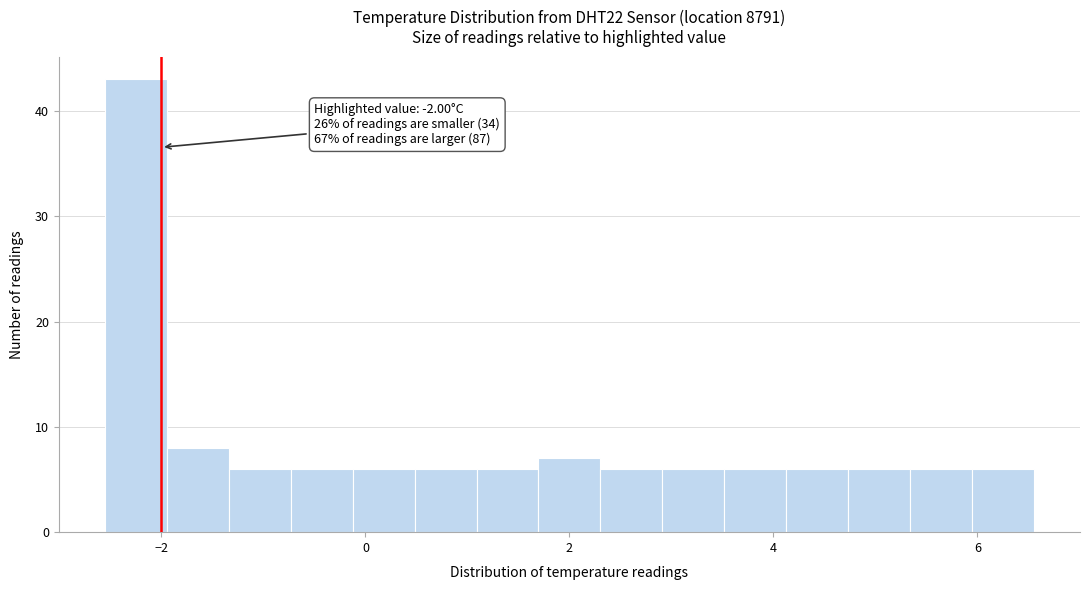

Read against the x-axis, roughly where is the centre of the tallest bar?

-2.2